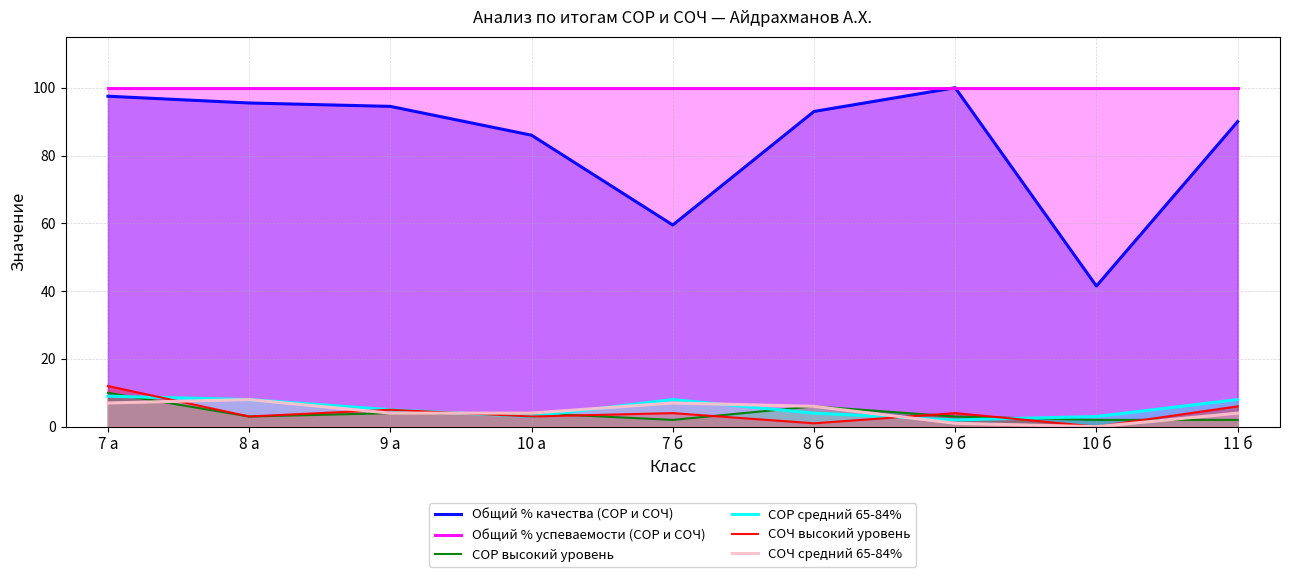

Which series has the widest spread of values?

Общий % качества (СОР и СОЧ)